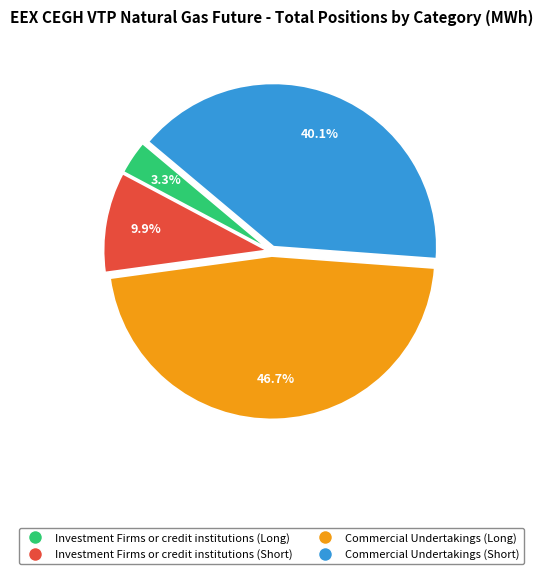

Do Commercial Undertakings (Long) and Investment Firms or credit institutions (Short) together represent more than half of the pie?

Yes